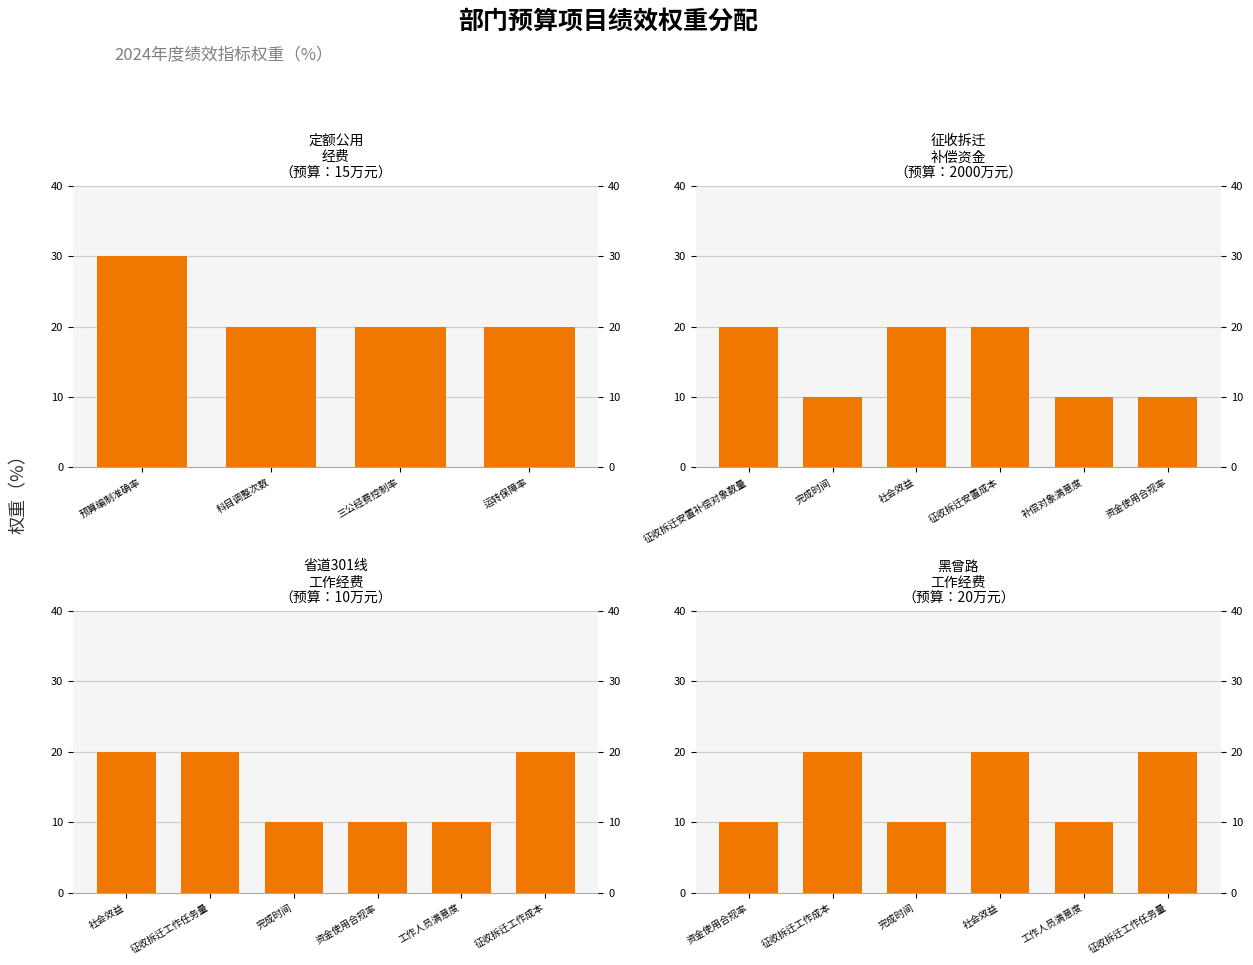

The 黑曾路项目征收拆迁工作经费2024-2 series shows 20 at 征收拆迁工作任务量. True or false?

True